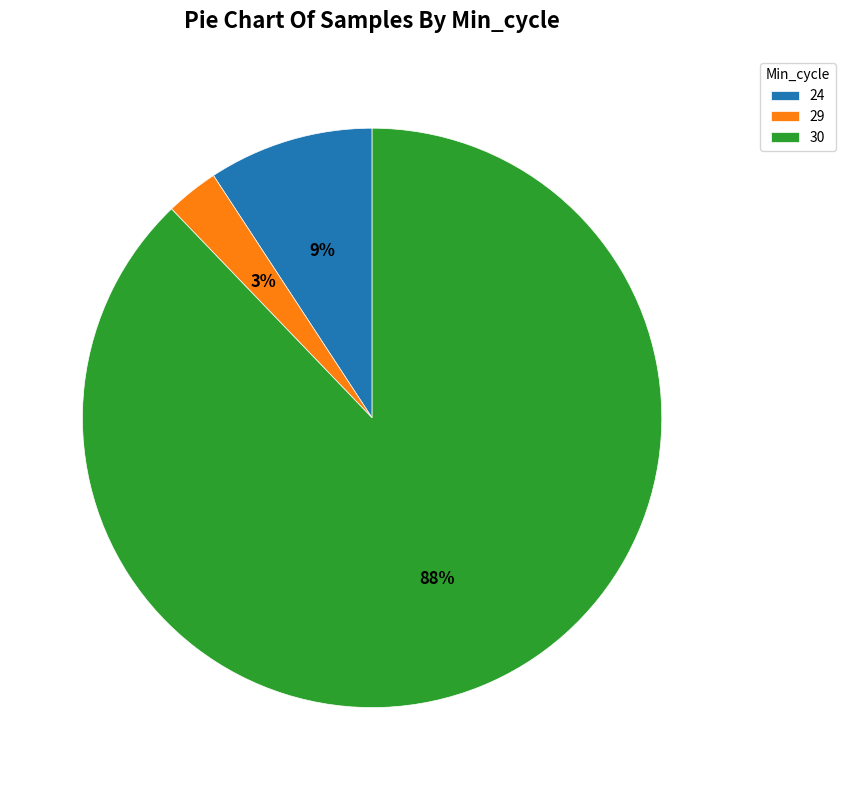

Which has a higher value, 24 or 30?

30